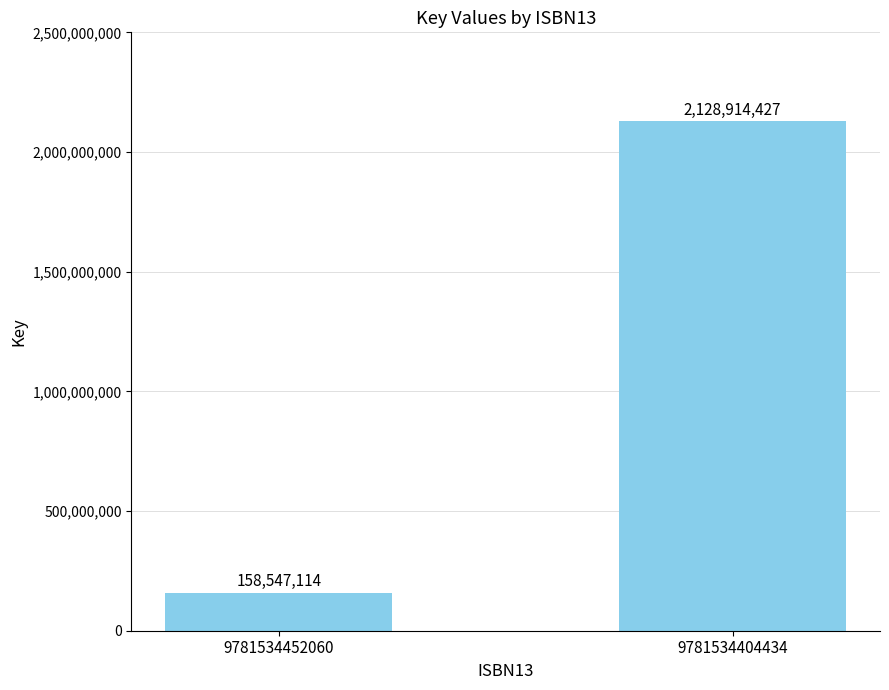

What is the change in value from 9781534452060 to 9781534404434?

+1970367313